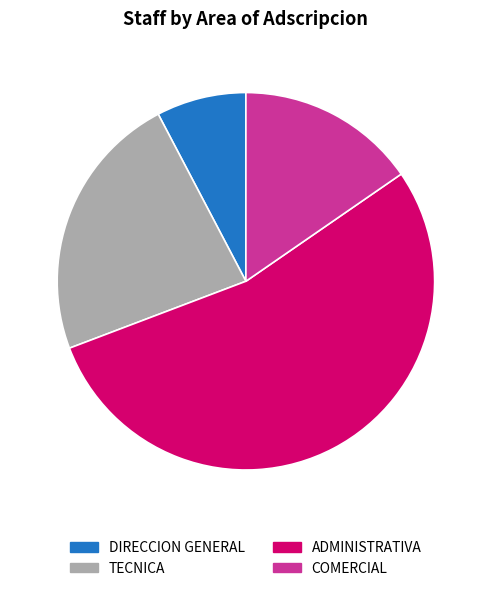

Which slice is the largest?

ADMINISTRATIVA